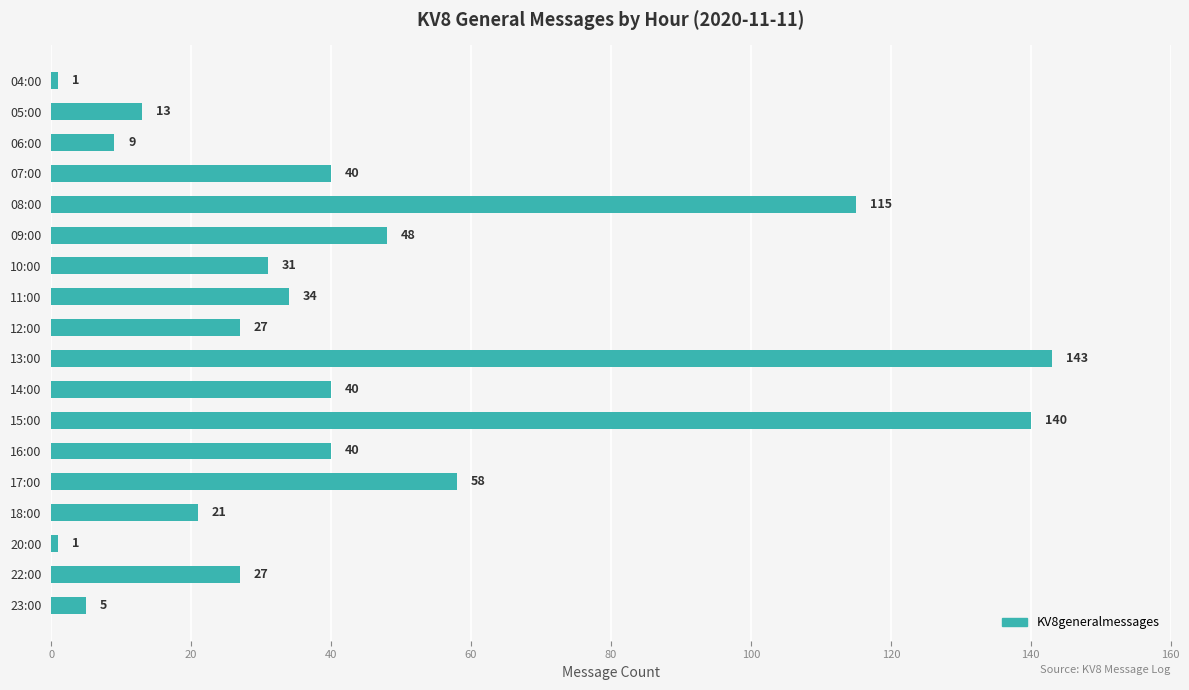

Approximately how many times larger is the value at 10:00 compared to 20:00?

31.0